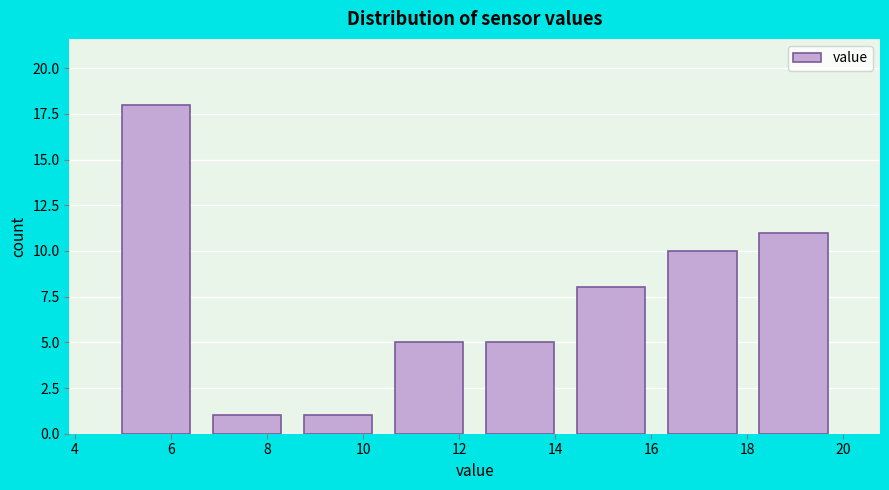

Reading left to right, transcribe this chart: for each bar, give the range it covers on the x-axis and its height. Neither the bar edges nor the heights are printed on the chart, so give them approximately, as read against the axes.

4.8 to 6.6: 18
6.6 to 8.6: 1
8.6 to 10.4: 1
10.4 to 12.4: 5
12.4 to 14.2: 5
14.2 to 16.2: 8
16.2 to 18.0: 10
18.0 to 20.0: 11